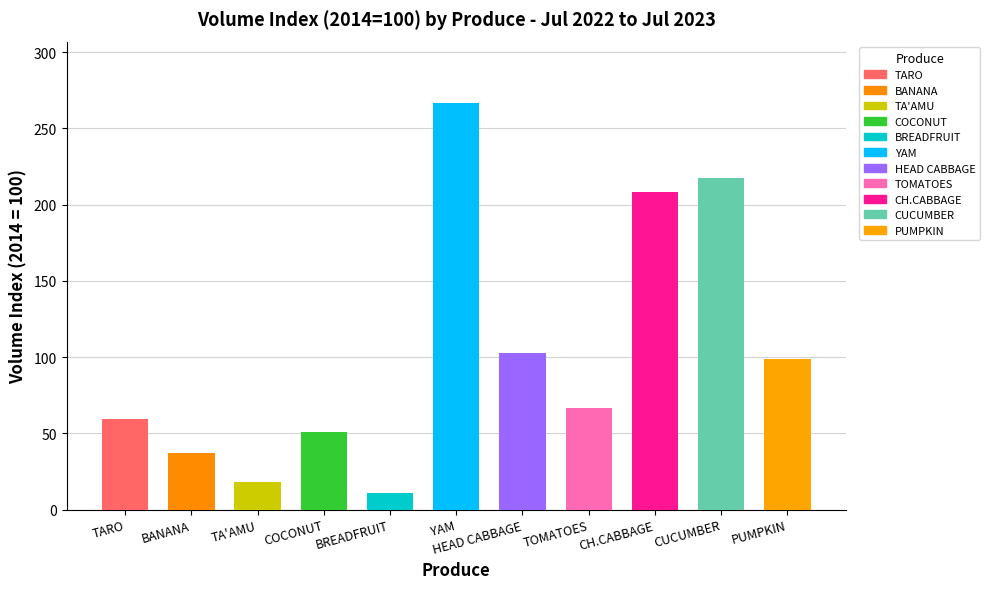

At which category does the chart reach its peak across all series?

YAM